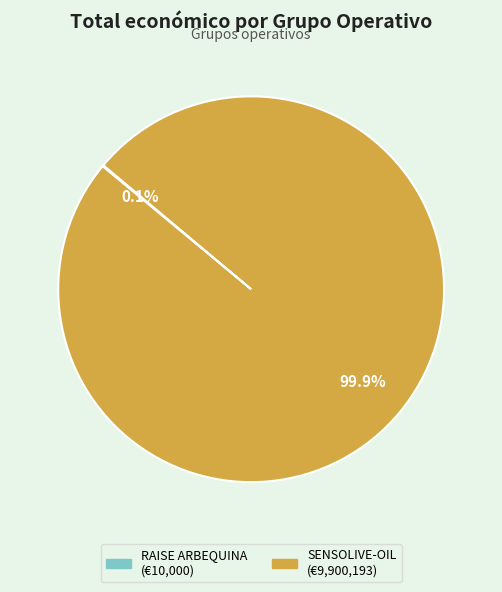

Is there any slice that represents more than half of the pie?

Yes